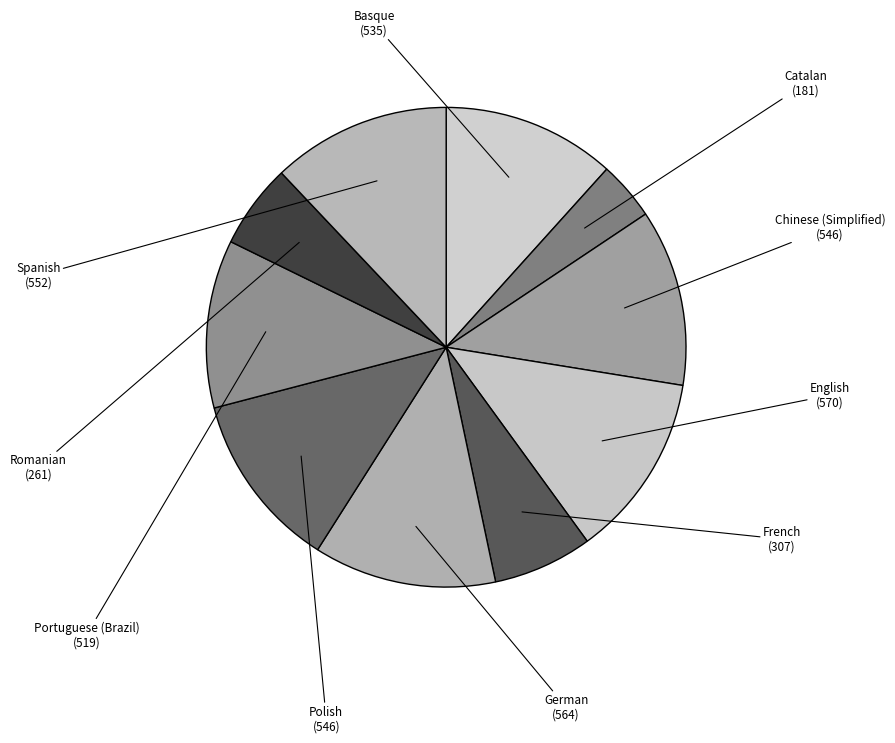

Is Romanian the majority of the pie?

No